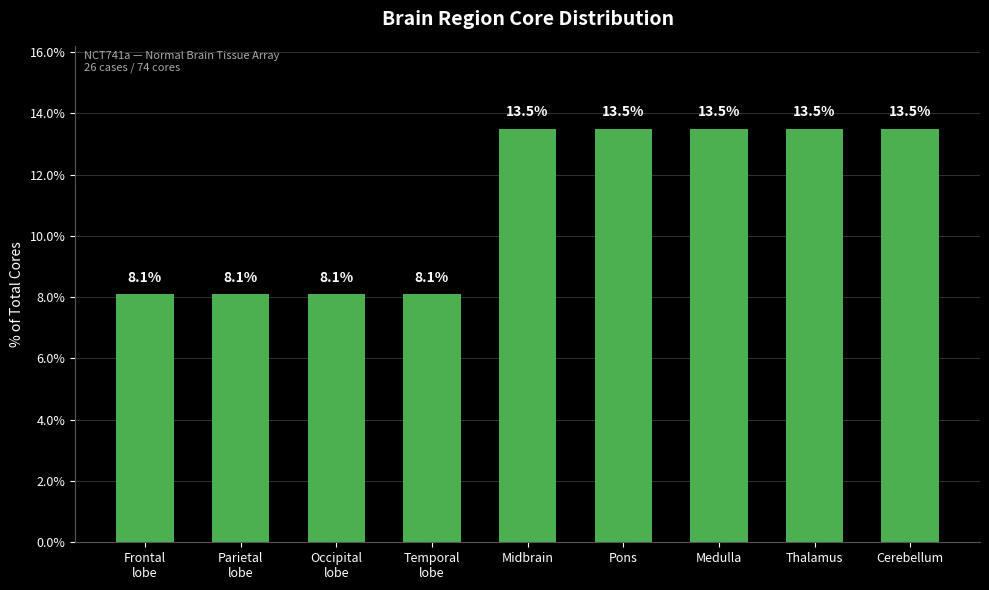

Approximately how many times larger is the value at Pons compared to Frontal
lobe?

1.7